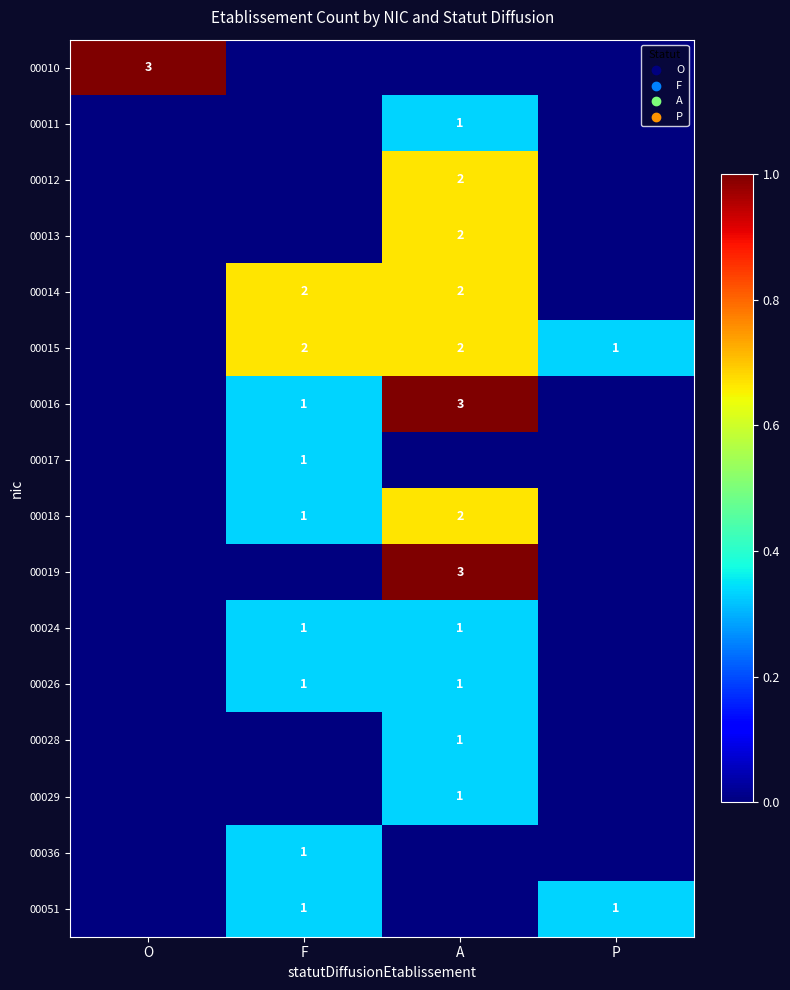

The 00051 series shows 1 at P. True or false?

True